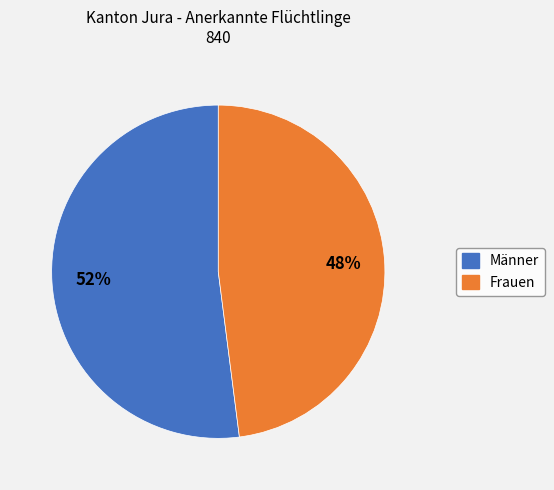

Combined, do Männer and Frauen account for over 50%?

Yes